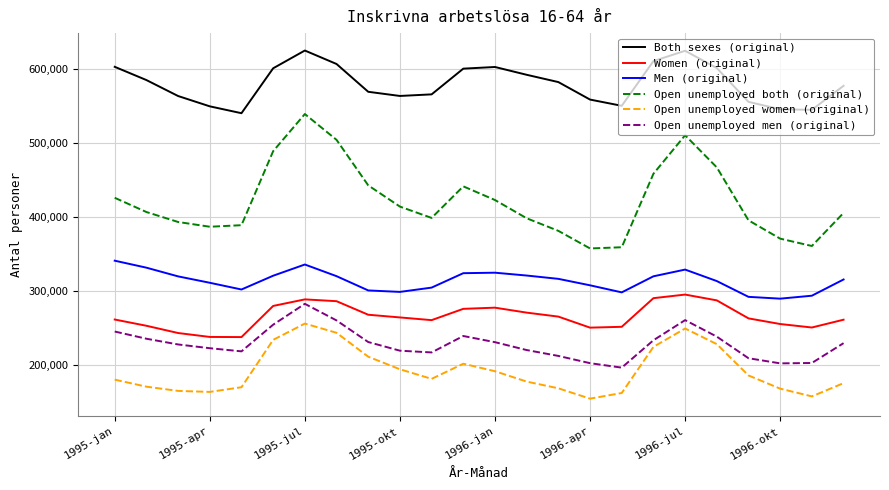

True or false: Men (original) and Women (original) intersect in this chart.

False